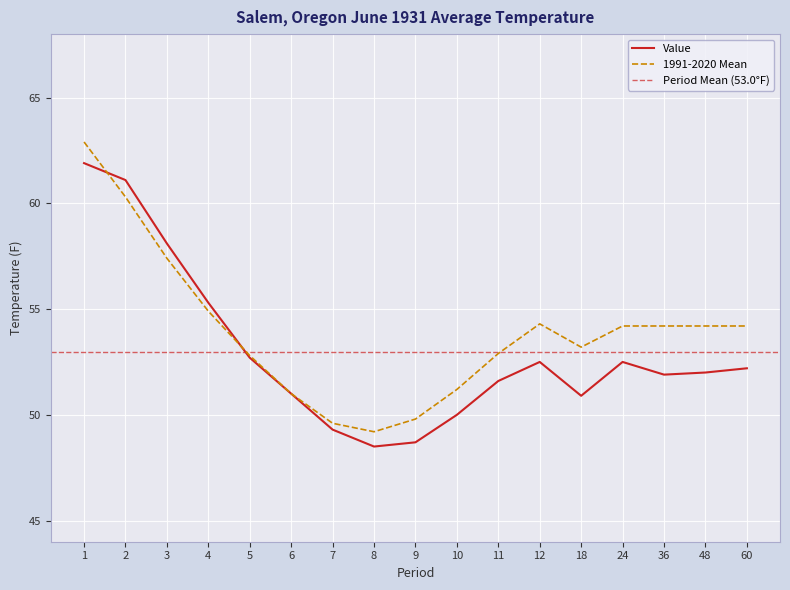

Read the Value value at 1.

61.9